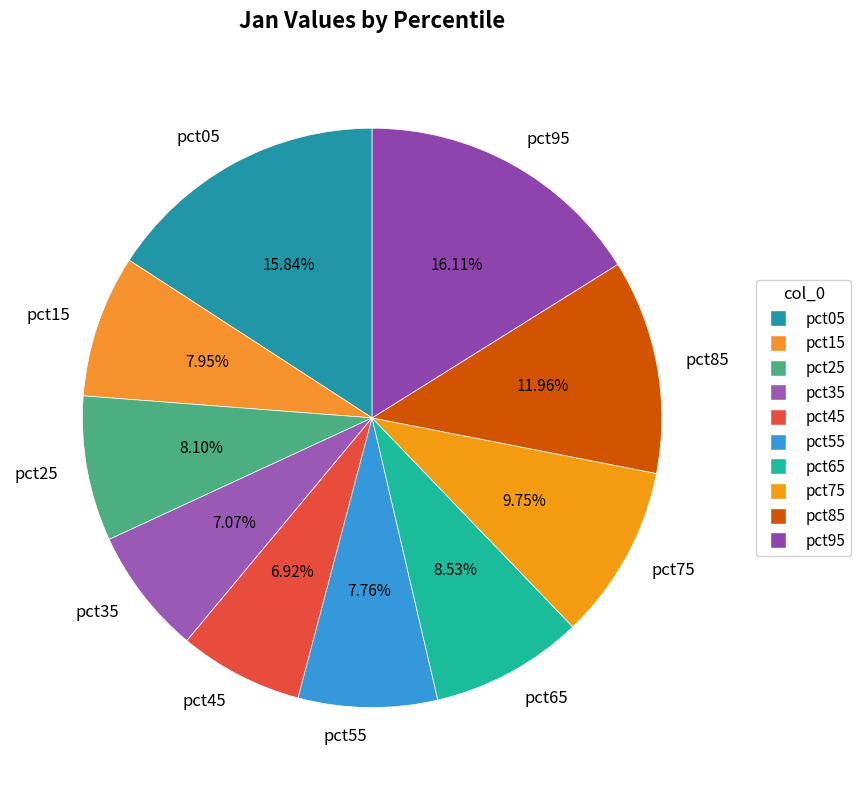

To the nearest percent, what is the average slice percentage?

10%